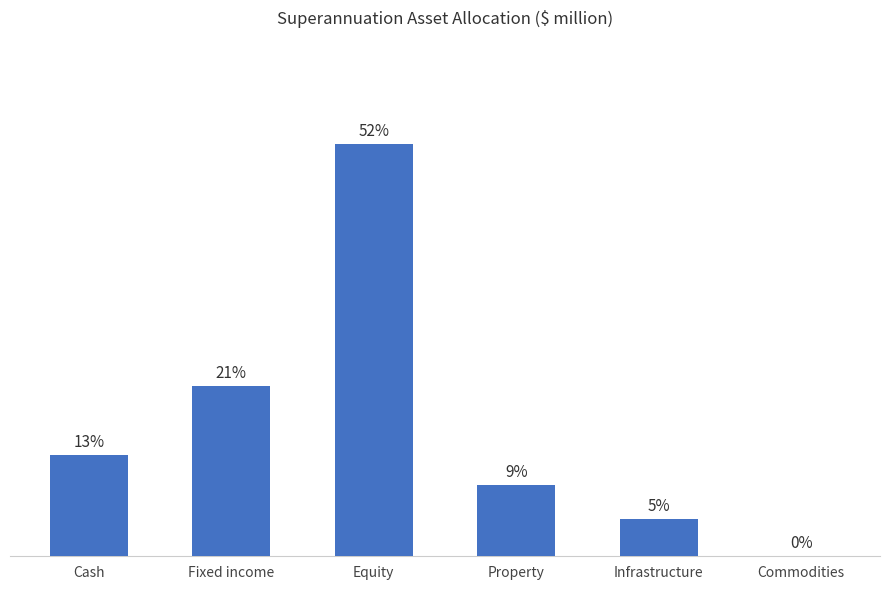

Are the bars horizontal?

No